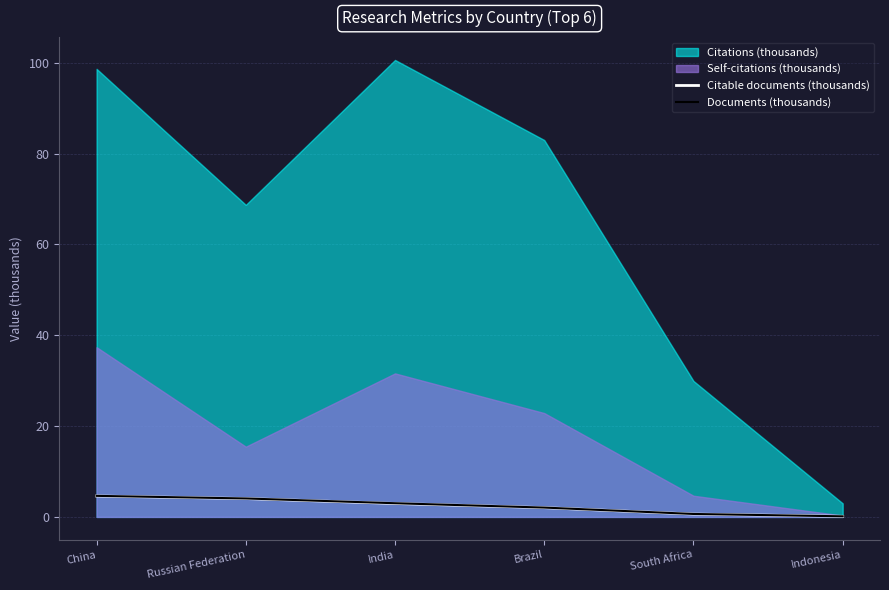

Between India and Russian Federation, which is larger?

Russian Federation